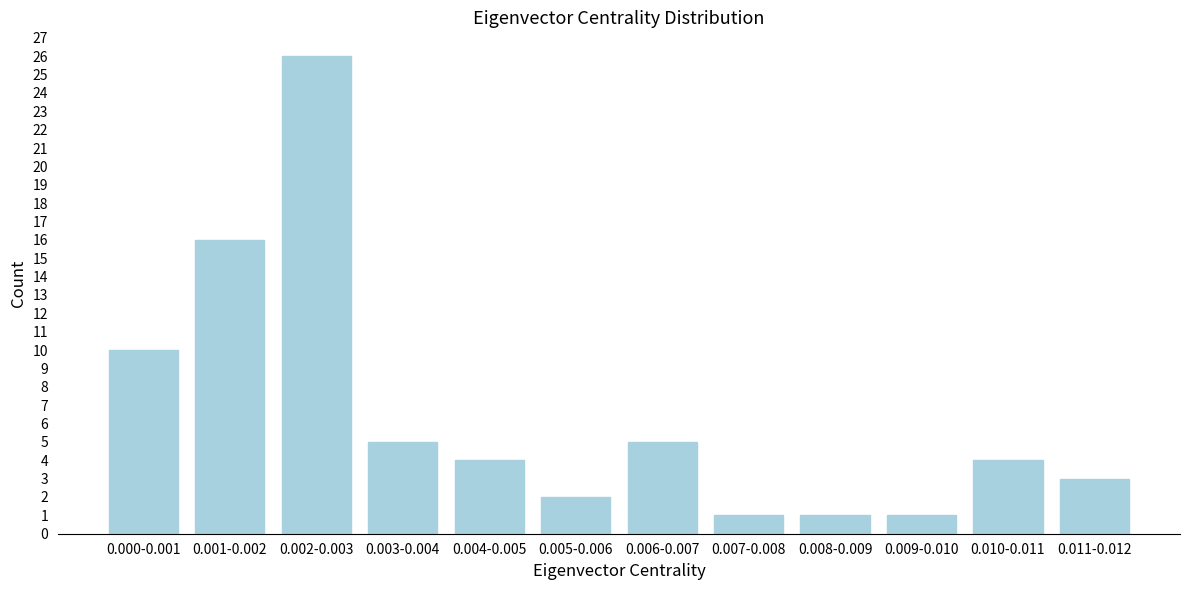

Reading left to right, extract all data points from this chart.

10	16	26	5	4	2	5	1	1	1	4	3